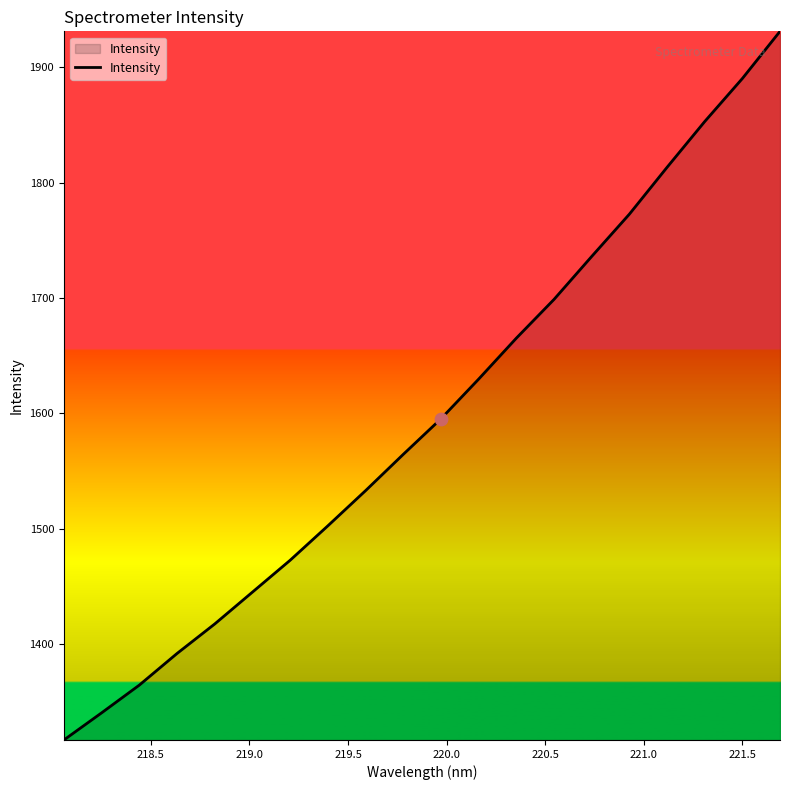

What is the maximum value shown in the chart?

1931.0